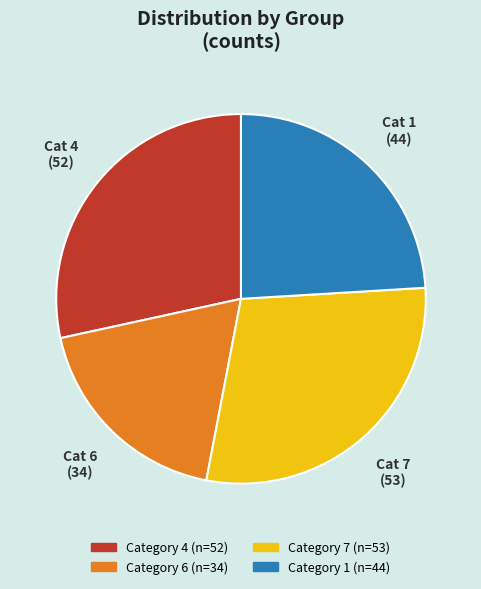

Is there a majority slice in this chart?

No